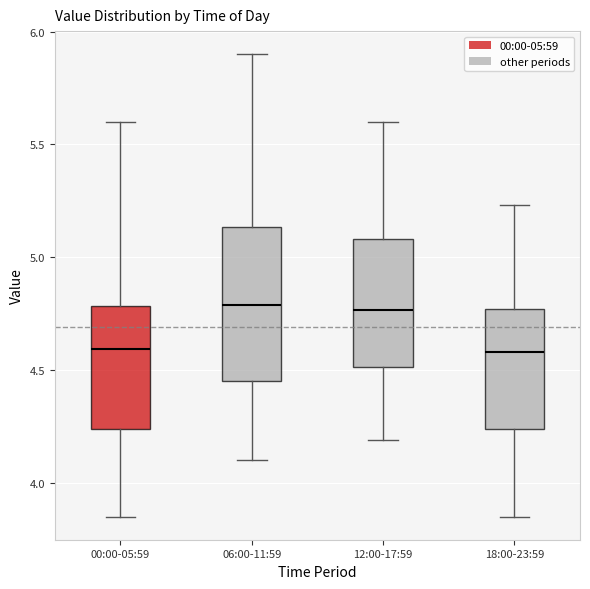

Reading left to right, transcribe this box plot: for each box, give where its median line is, the range the box spans, and where its two whiskers end, as read against the y-axis. The values are not printed on the chart, so give them approximately, as read against the axis.

00:00-05:59: median 4.60, box 4.25 to 4.80, whiskers 3.85 to 5.60
06:00-11:59: median 4.80, box 4.45 to 5.15, whiskers 4.10 to 5.90
12:00-17:59: median 4.75, box 4.50 to 5.10, whiskers 4.20 to 5.60
18:00-23:59: median 4.60, box 4.25 to 4.75, whiskers 3.85 to 5.25